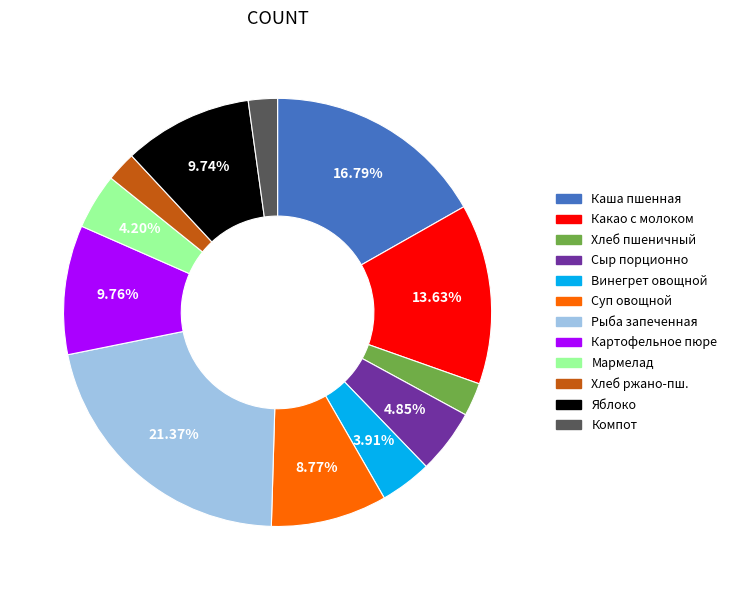

Is there a majority slice in this chart?

No